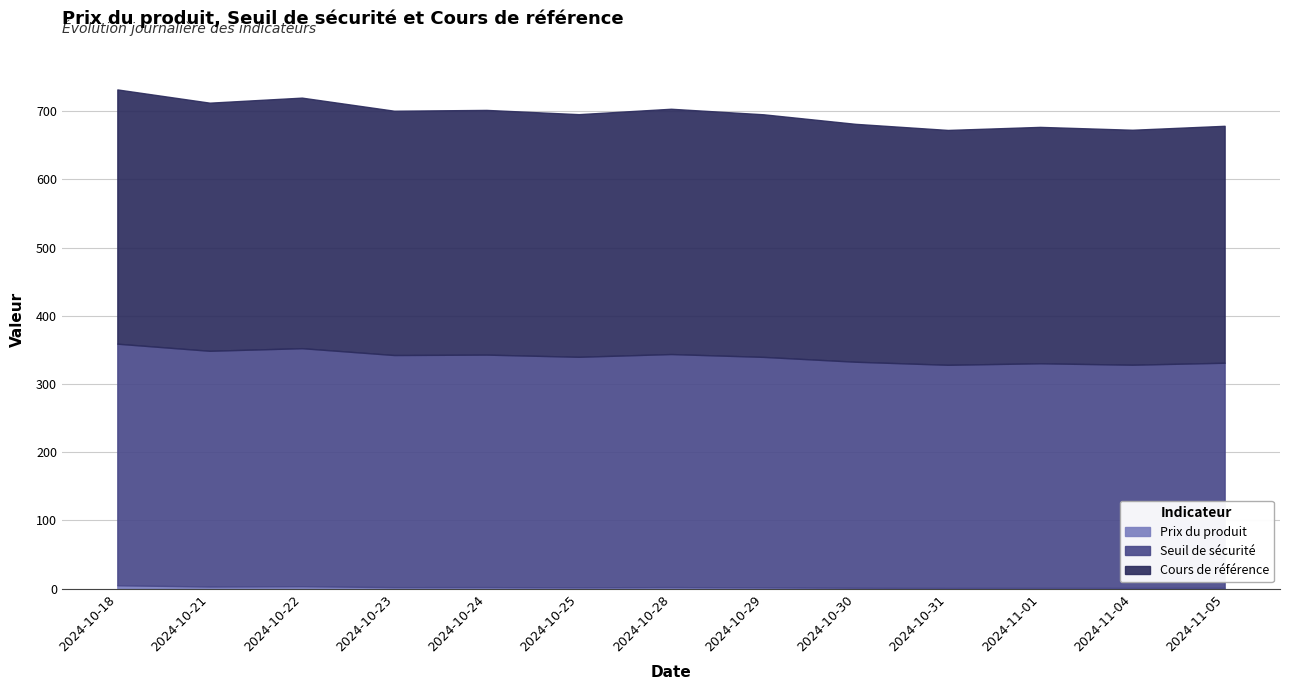

Reading left to right, what are all the values shown in this chart?

Prix du produit: 5.0	3.1	3.6	2.2	2.3	2.0	2.3	1.9	1.4	1.1	1.2	1.1	1.2
Seuil de sécurité: 354.1	345.5	348.9	340.2	340.8	337.9	341.6	337.8	331.3	327.0	329.2	327.2	329.9
Cours de référence: 372.7	363.7	367.2	358.1	358.7	355.6	359.6	355.6	348.7	344.2	346.5	344.4	347.3